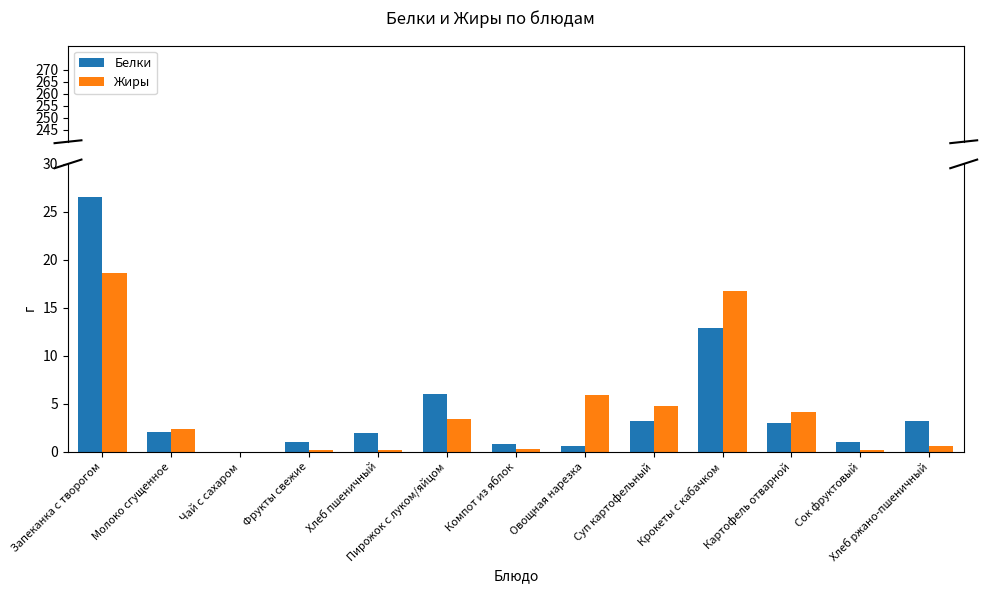

Reading left to right, what are all the values shown in this chart?

Белки: 26.6	2.0	0.0	1.1	2.0	6.0	0.8	0.7	3.2	12.9	3.0	1.0	3.2
Жиры: 18.6	2.4	0.0	0.2	0.2	3.5	0.3	5.9	4.8	16.8	4.2	0.2	0.6